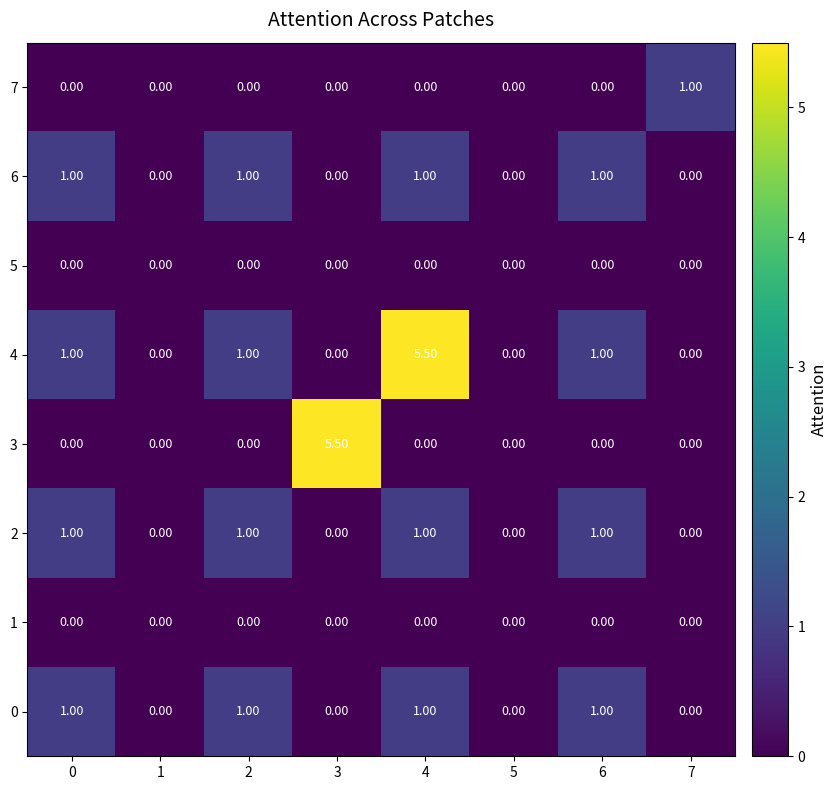

What is the difference between the highest and lowest values at 4?

5.5